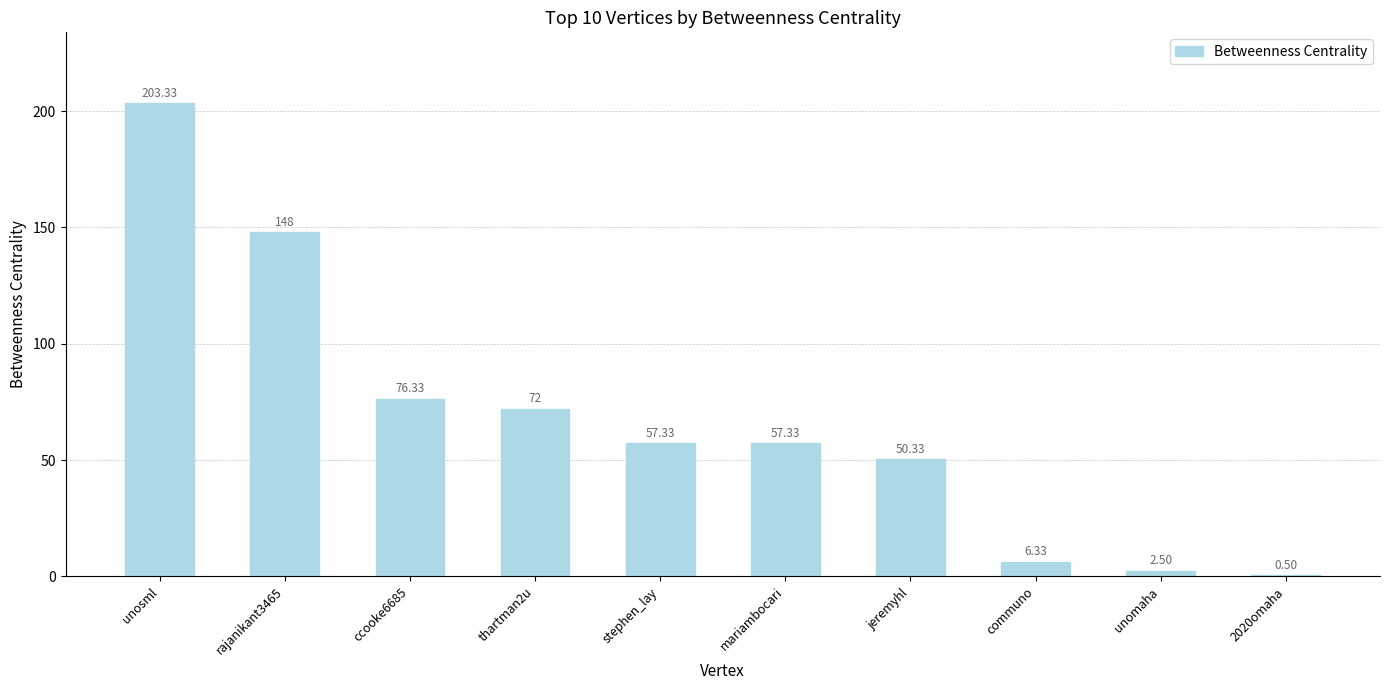

At which label is the value closest to 101?

ccooke6685